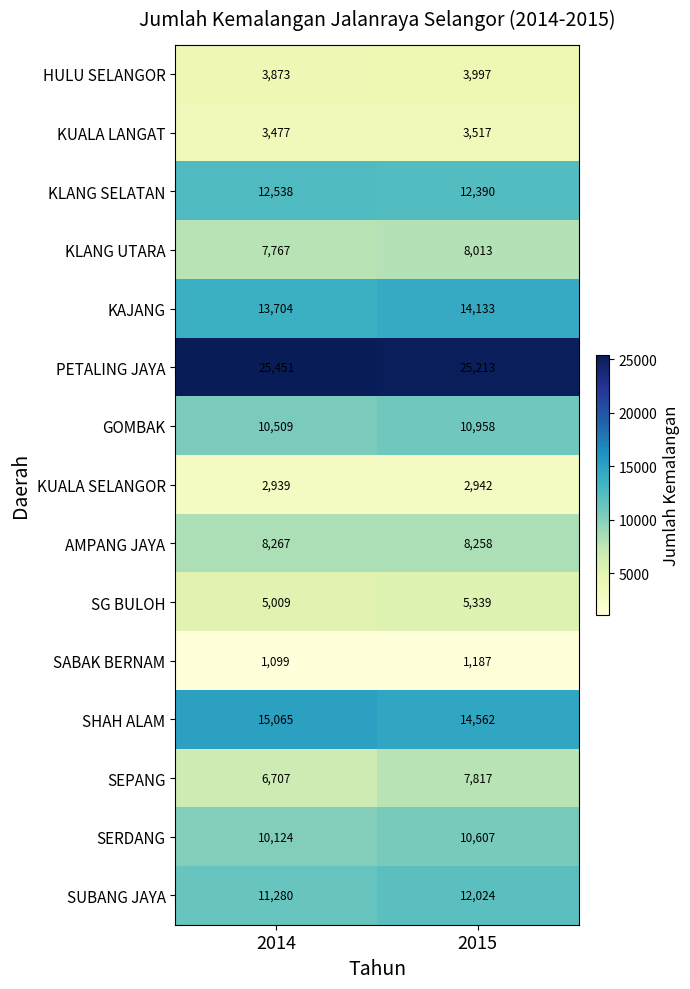

What is the maximum value for SEPANG?

7817